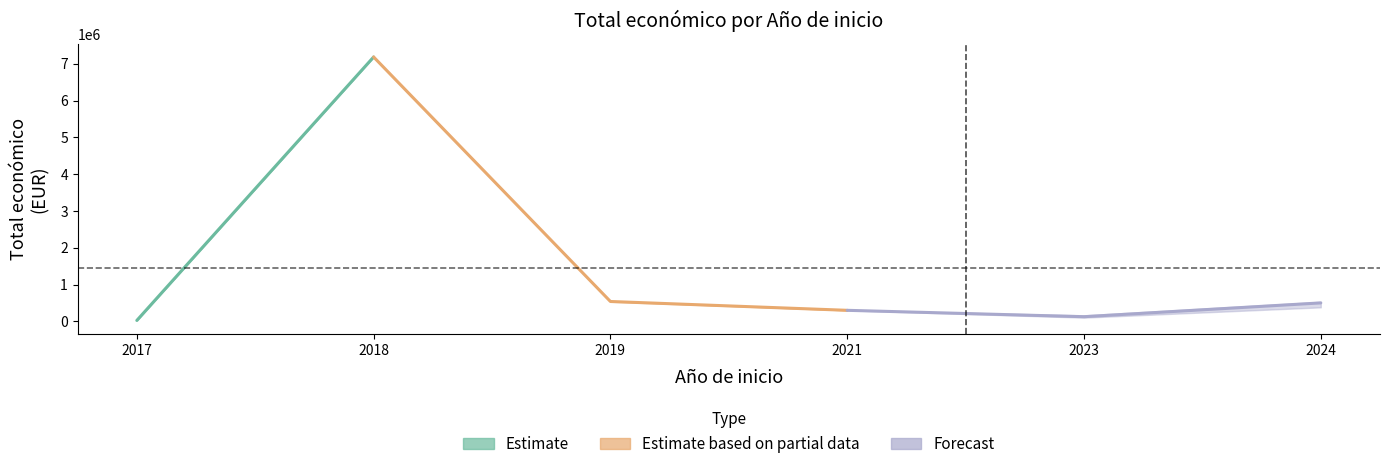

How many lines are shown in the chart?

2